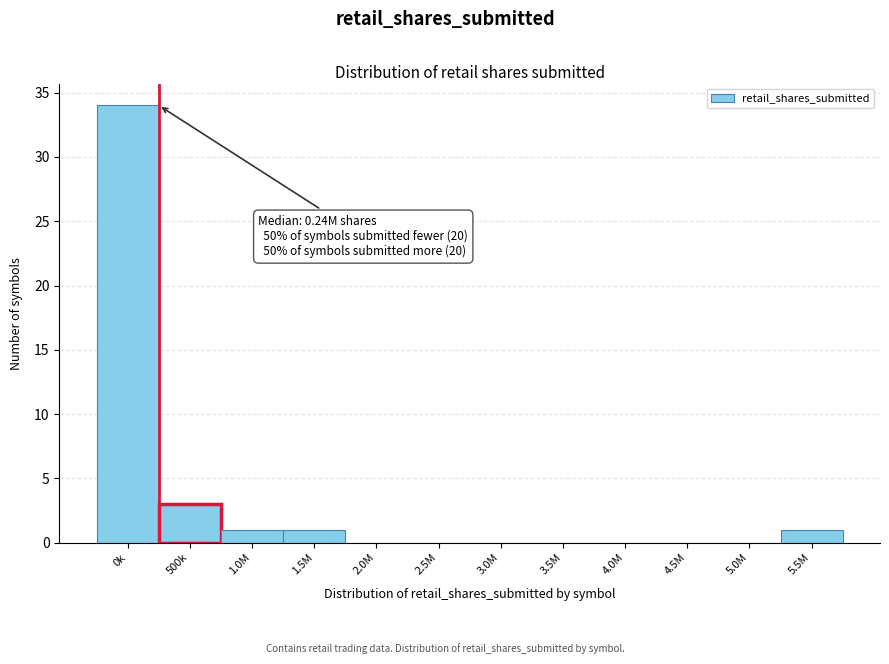

Reading left to right, list all the values displayed in this chart.

0k=34	500k=3	1.0M=1	1.5M=1	2.0M=0	2.5M=0	3.0M=0	3.5M=0	4.0M=0	4.5M=0	5.0M=0	5.5M=1